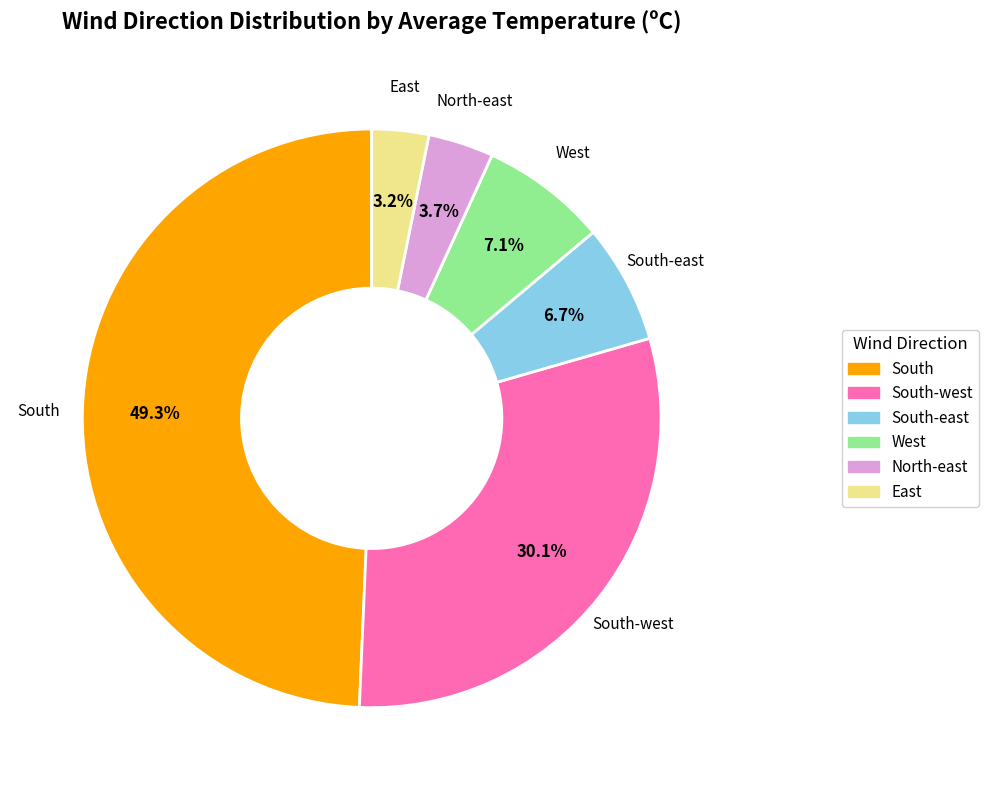

Is there any slice that represents more than half of the pie?

No